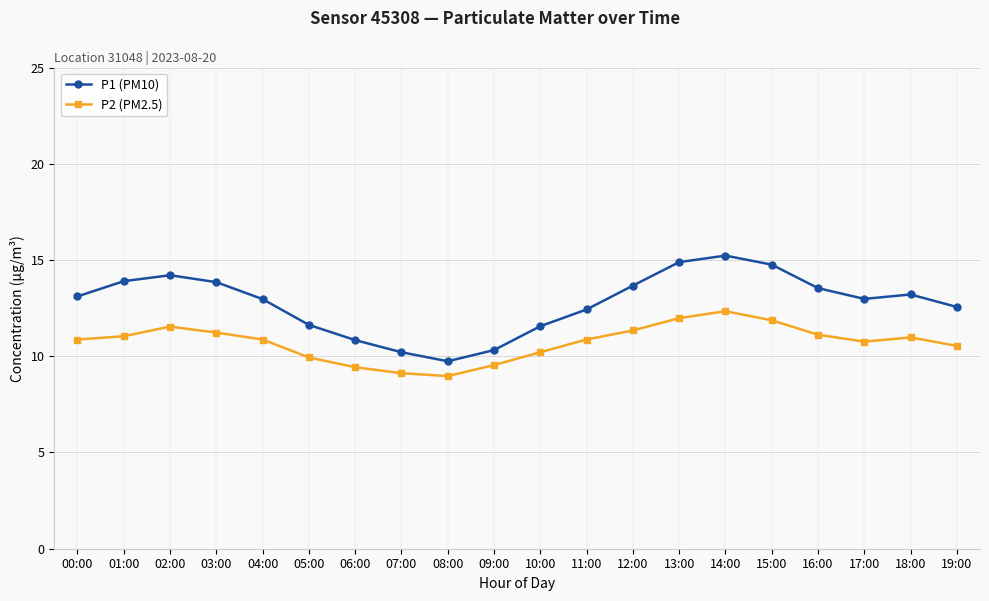

Where is the first local minimum for P1 (PM10)?

08:00